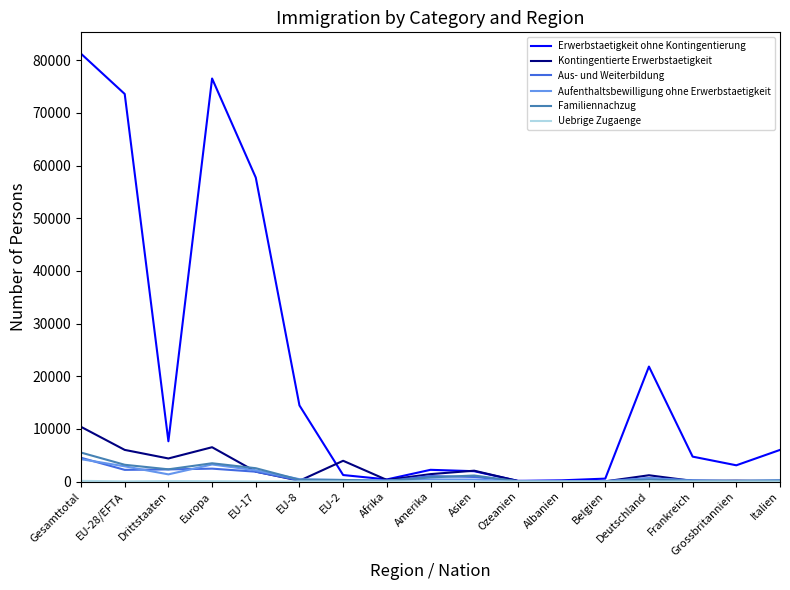

At which category is the sum across all series the highest?

Gesamttotal